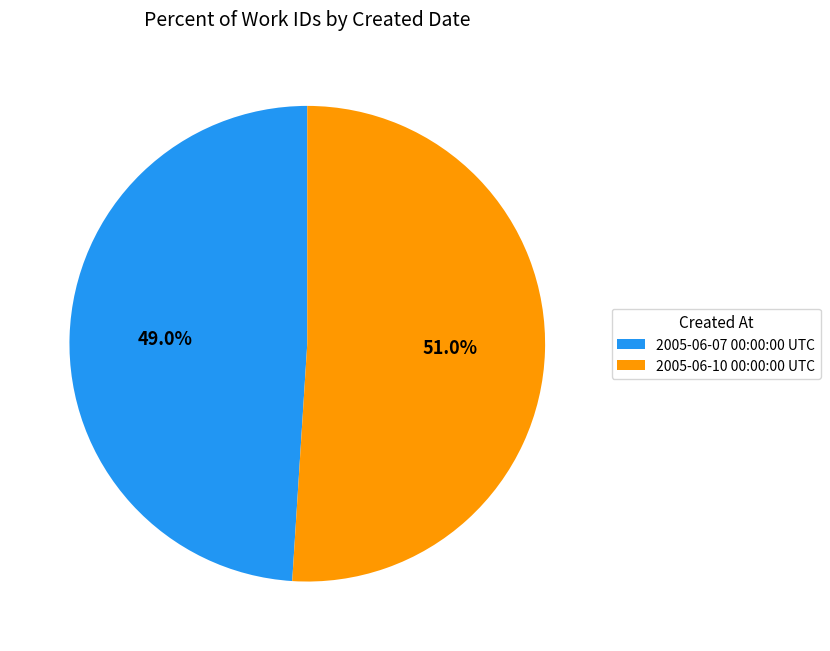

How many segments does this pie chart have?

2